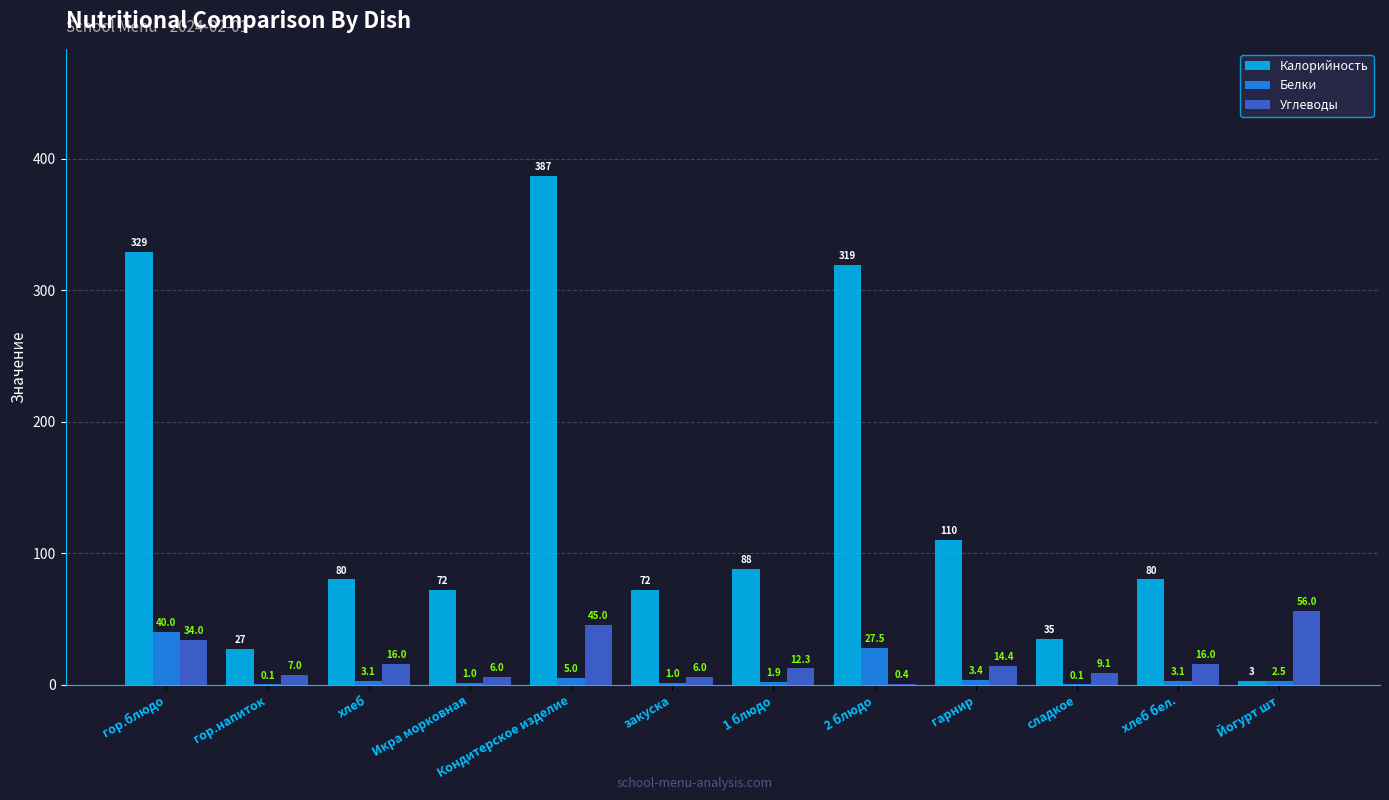

Which category has the highest value across all series?

Кондитерское изделие